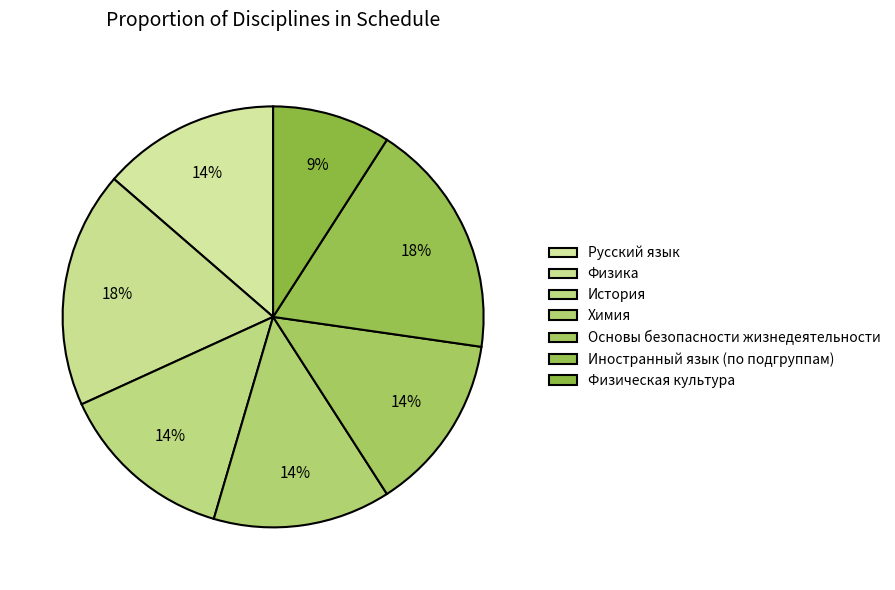

How many slices are in this pie chart?

7